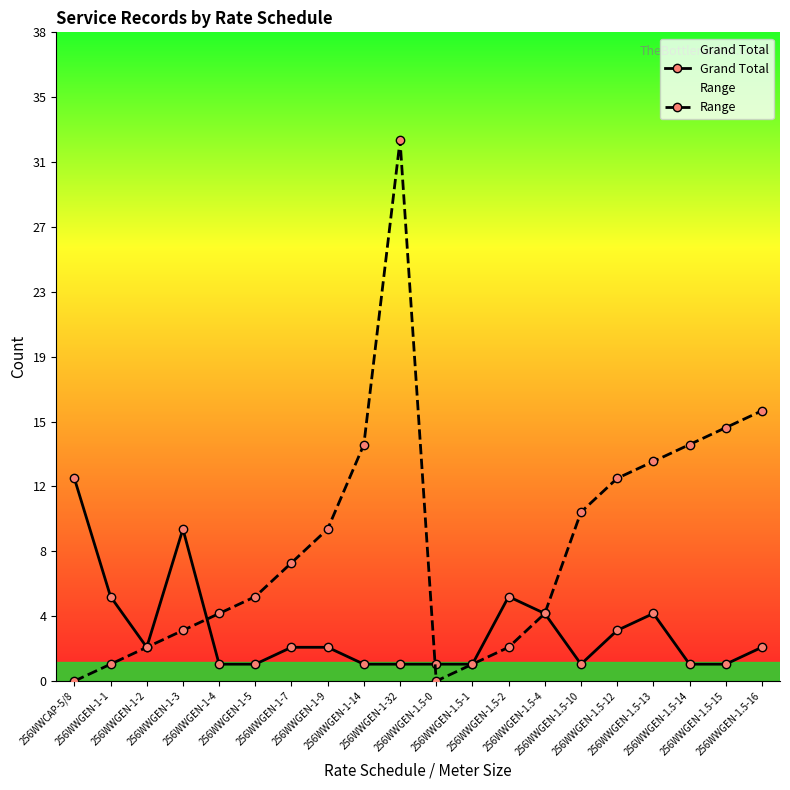

The Grand Total series shows 0 at 256WWGEN-1-5. True or false?

False